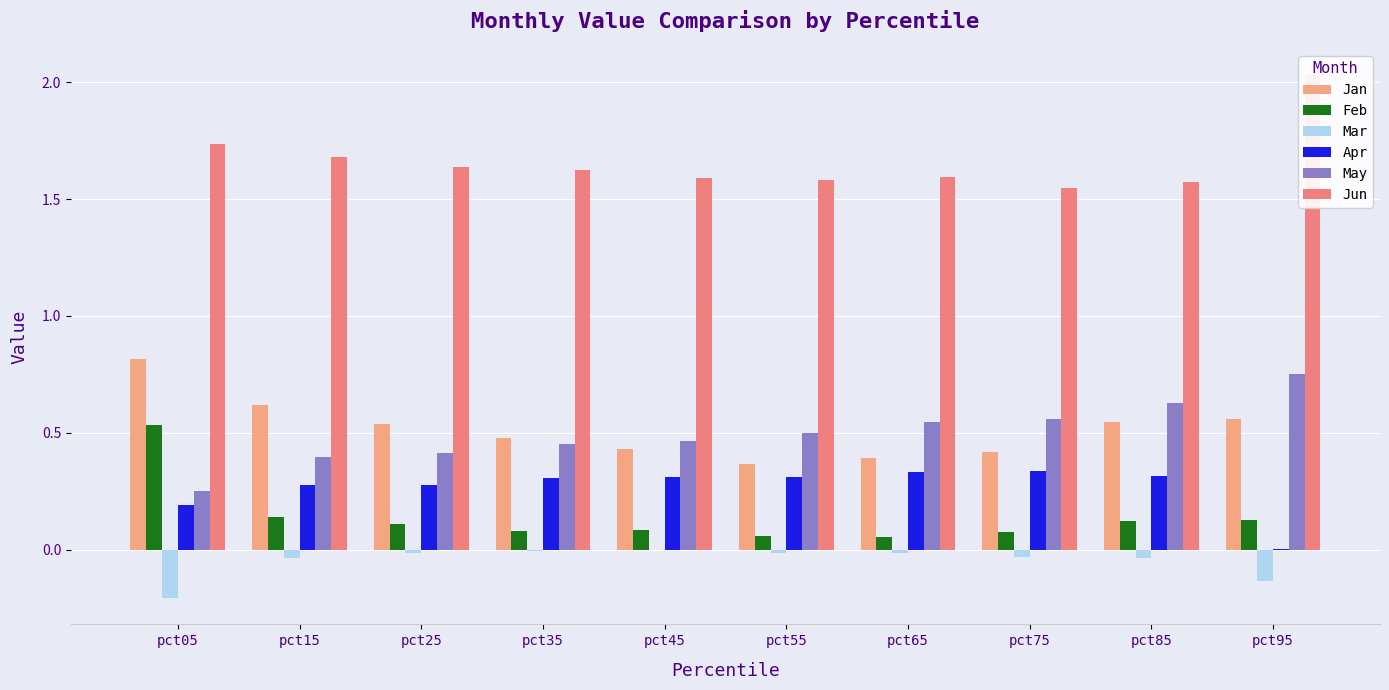

Count the number of categories in the chart.

10